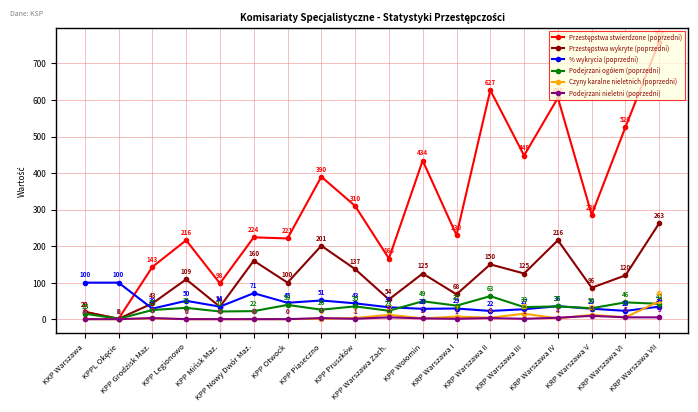

What is the value of the Czyny karalne nieletnich (poprzedni) point at the 11th from the left?

2.0